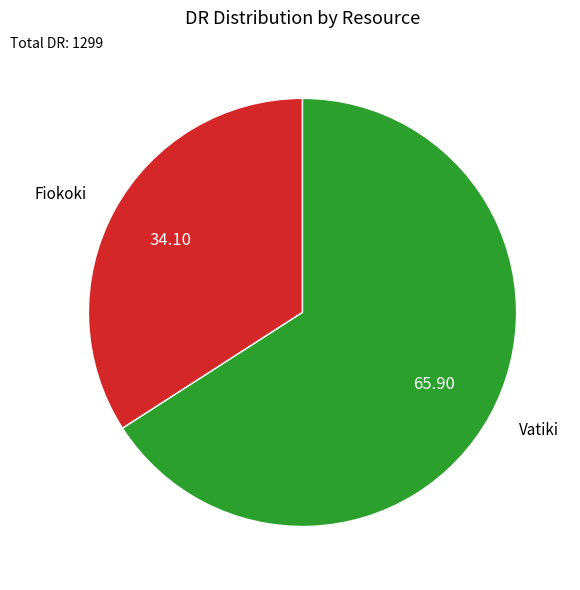

Is there a majority slice in this chart?

Yes